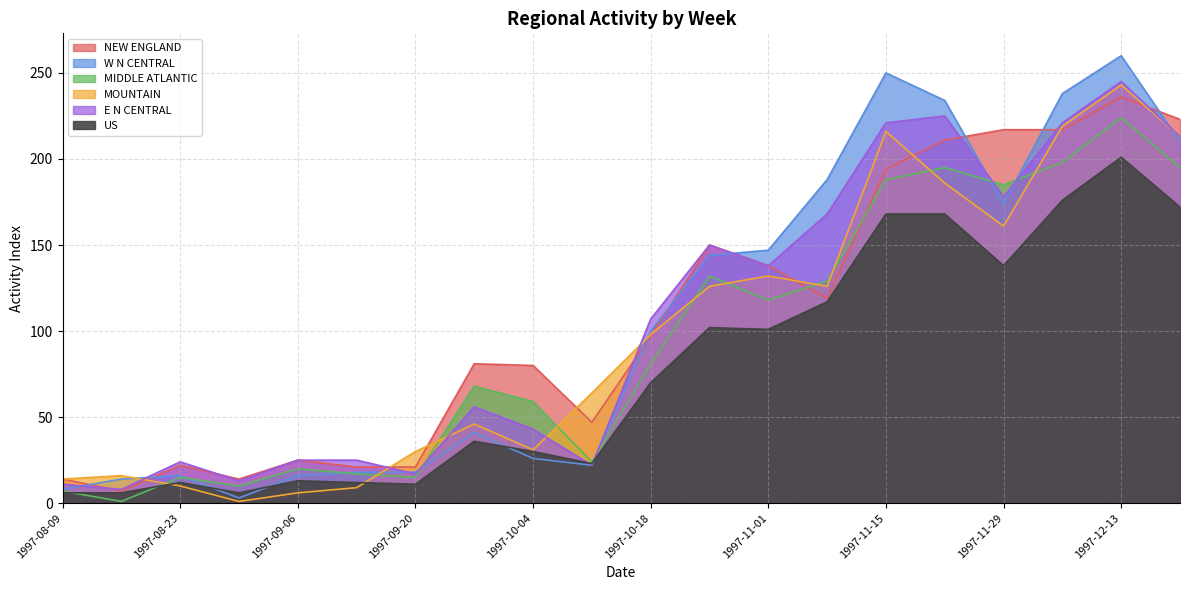

Between 1997-09-13 and 1997-12-06, which is larger?

1997-12-06